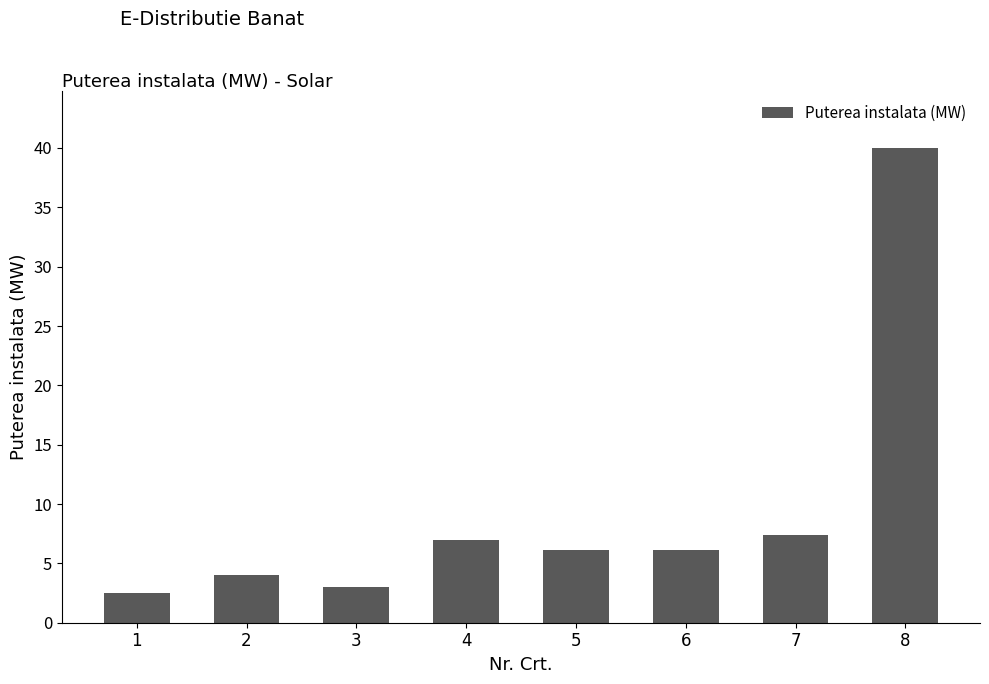

The chart shows a value of 7.0 at 4. True or false?

True